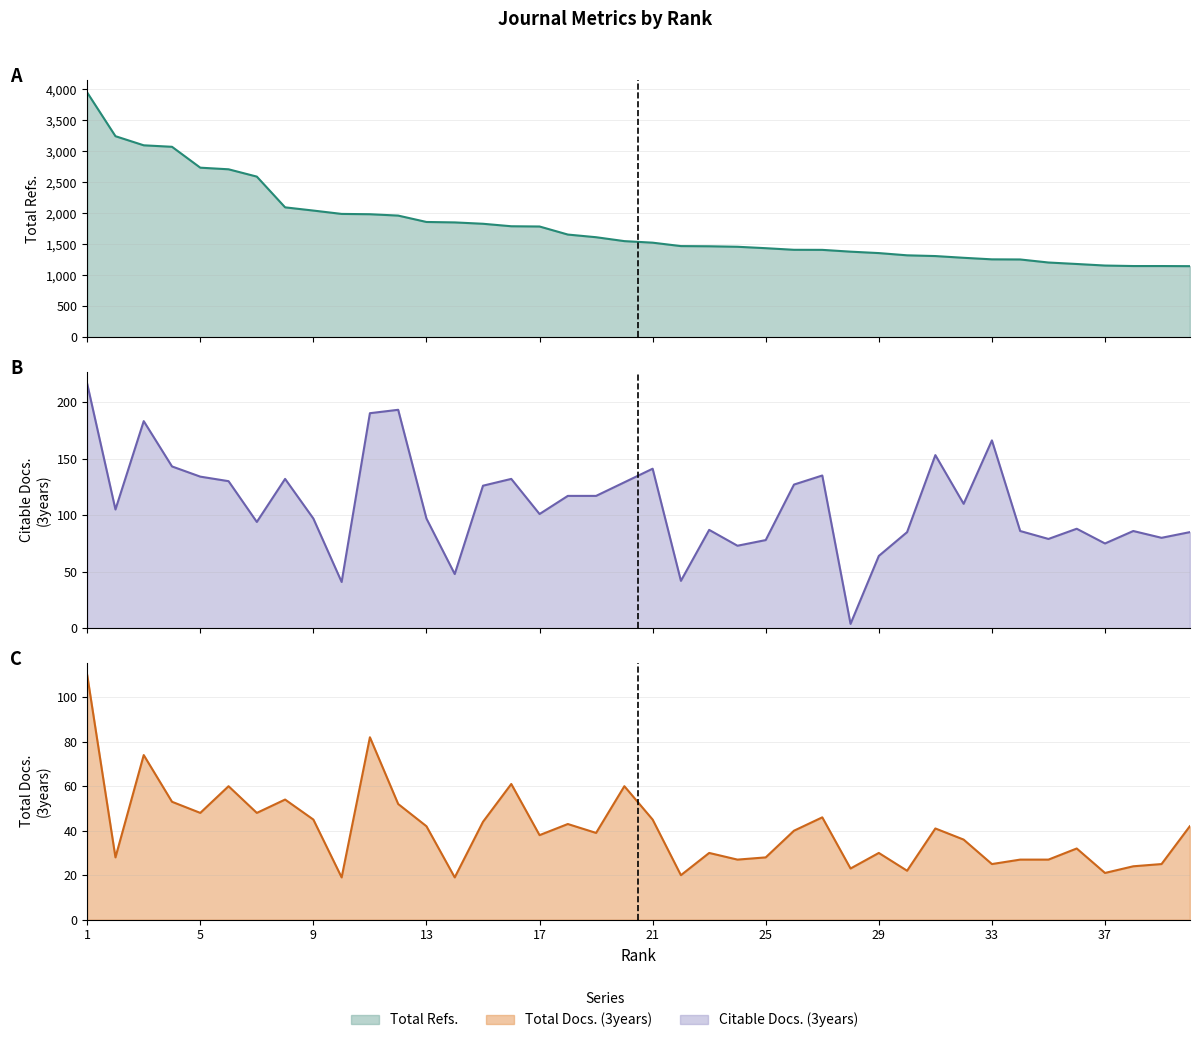

What is the value of the Total Refs. point at the 3rd from the left?

3096